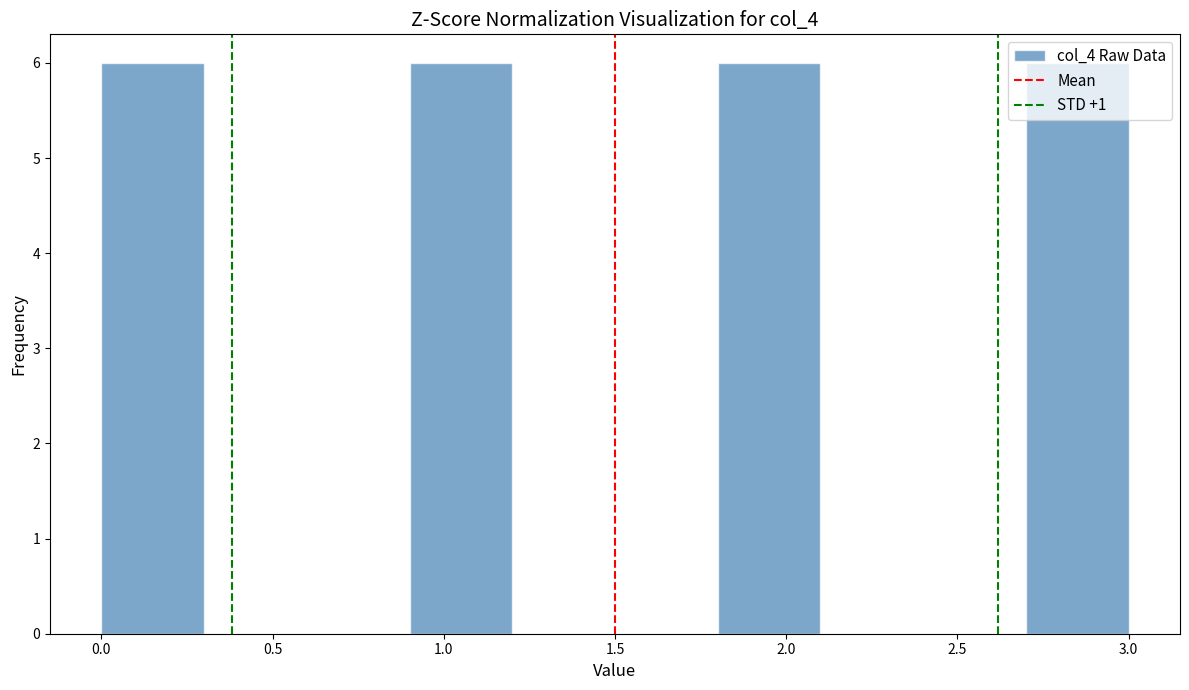

What is the height of the bar covering 2.7 to 3.0 on the x-axis? The values are not printed on the chart, so give them approximately, as read against the axis.

6